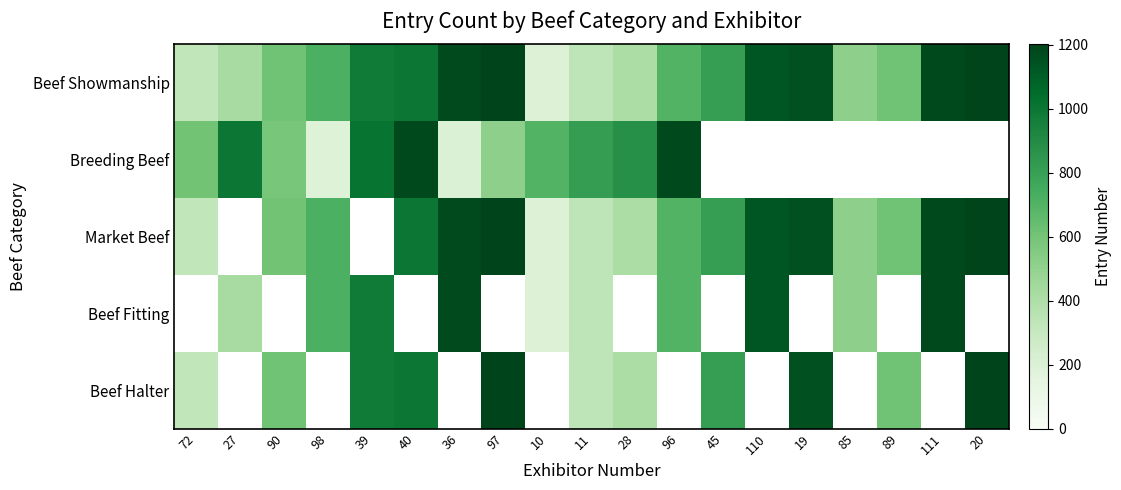

At which category is the sum across all series the highest?

11